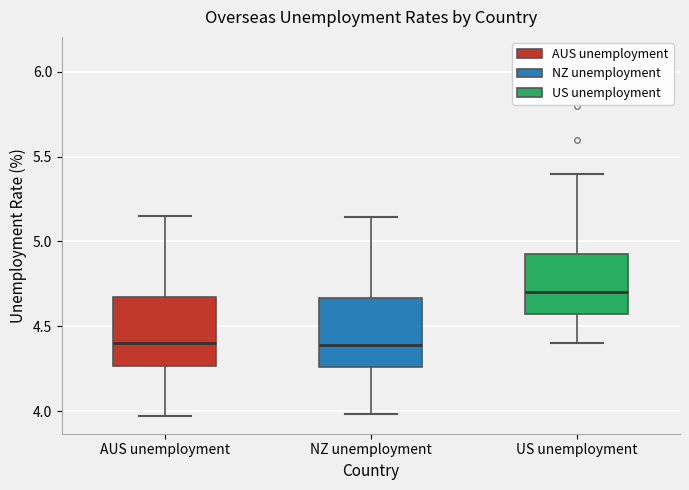

Where does the upper whisker of the box for NZ unemployment end on the y-axis? The values are not printed on the chart, so give them approximately, as read against the axis.

5.15